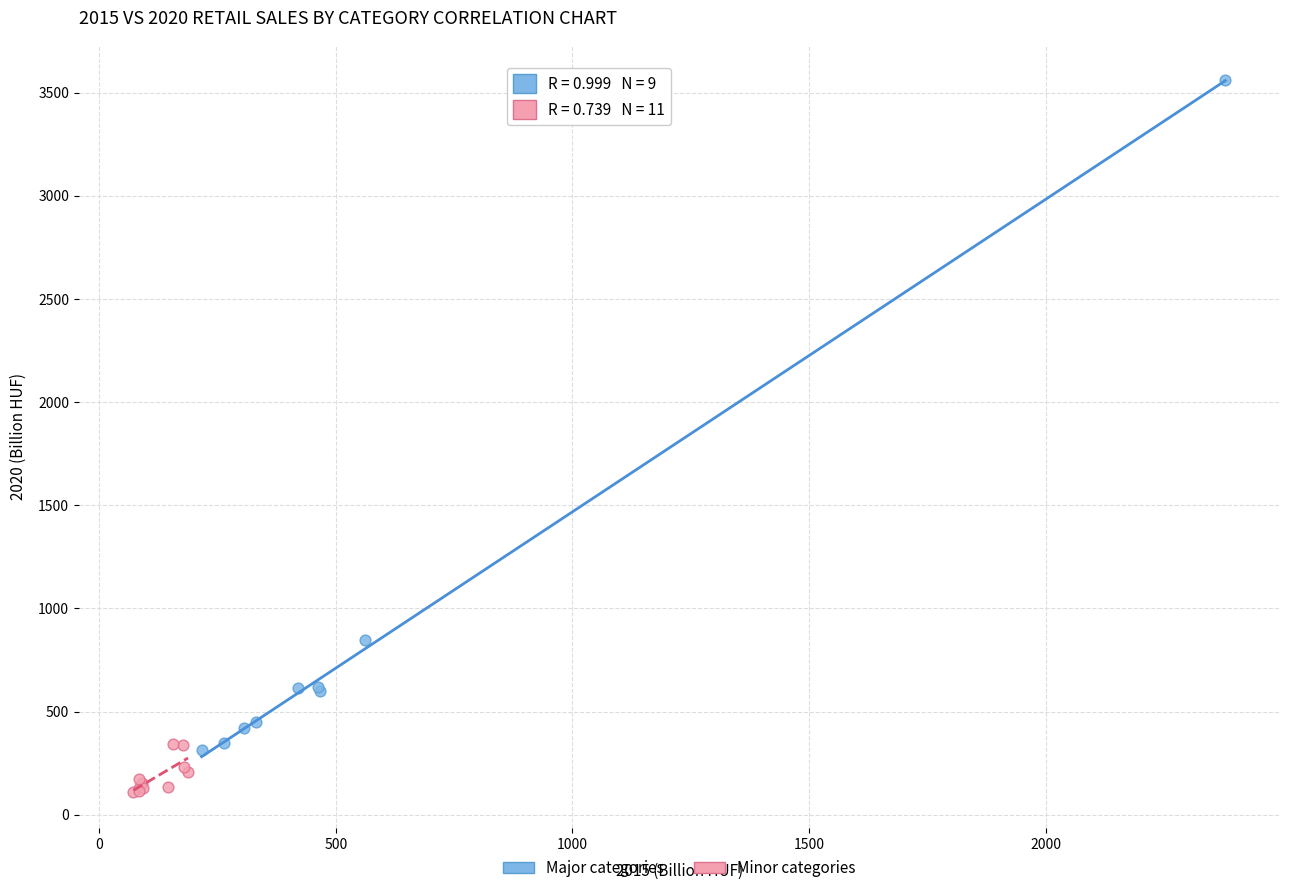

Which series has the widest spread of Y values?

Major categories